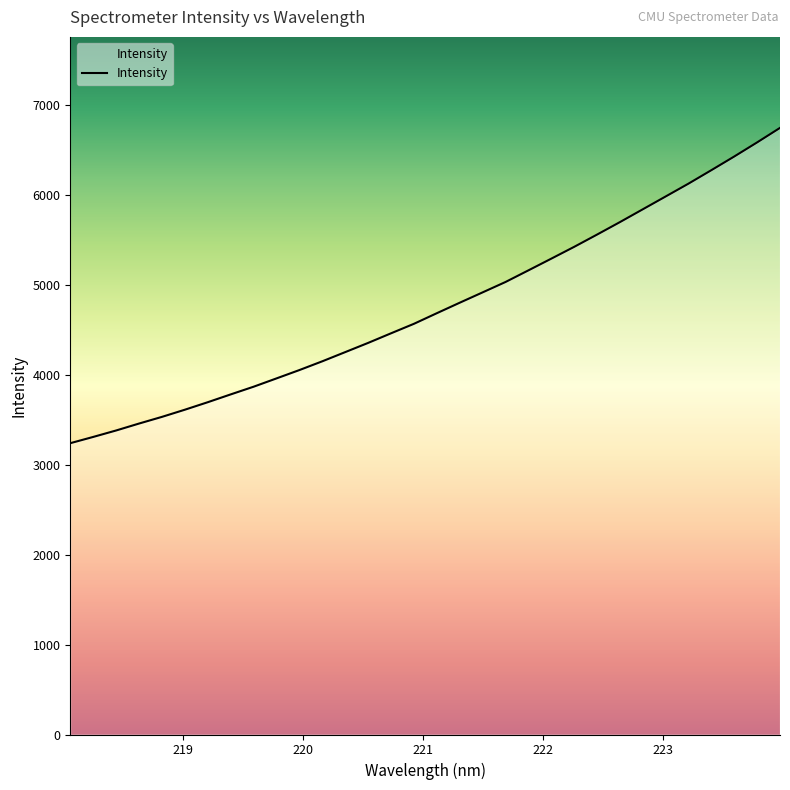

What is the greatest value displayed?

6747.0